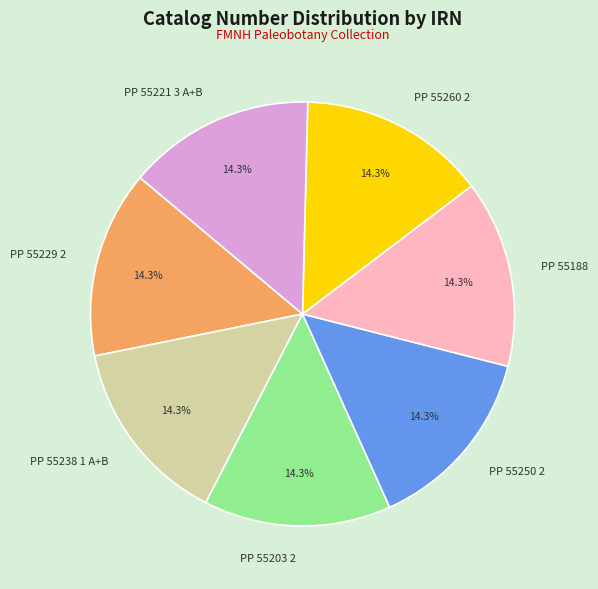

What percentage is NOT represented by PP 55203 2?

85.7%